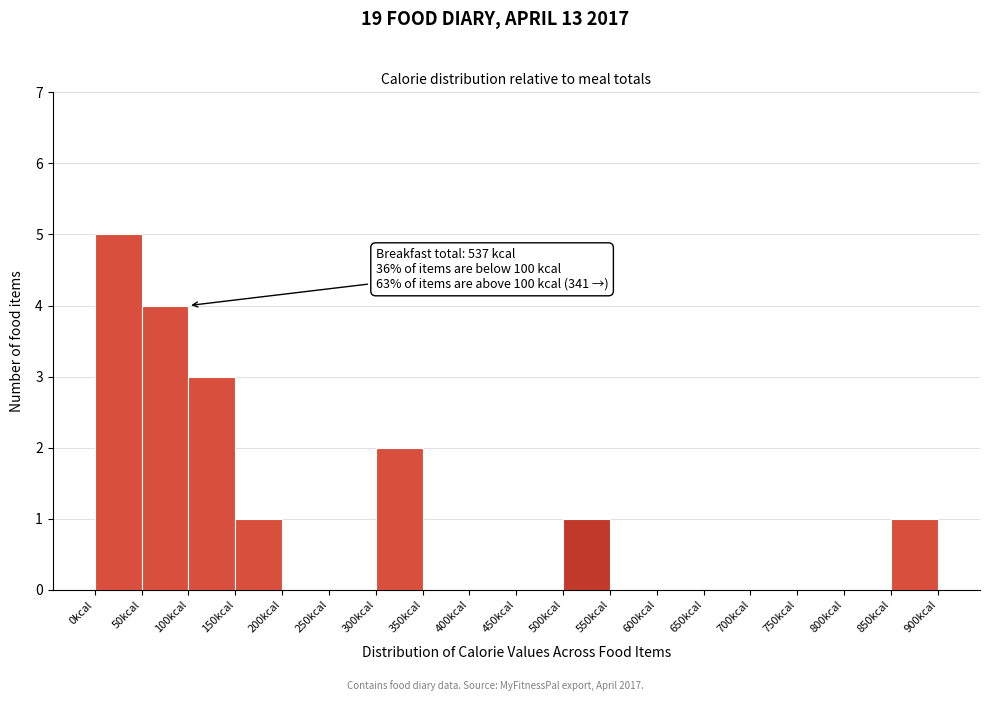

Which range on the x-axis has the tallest bar?

0 to 50